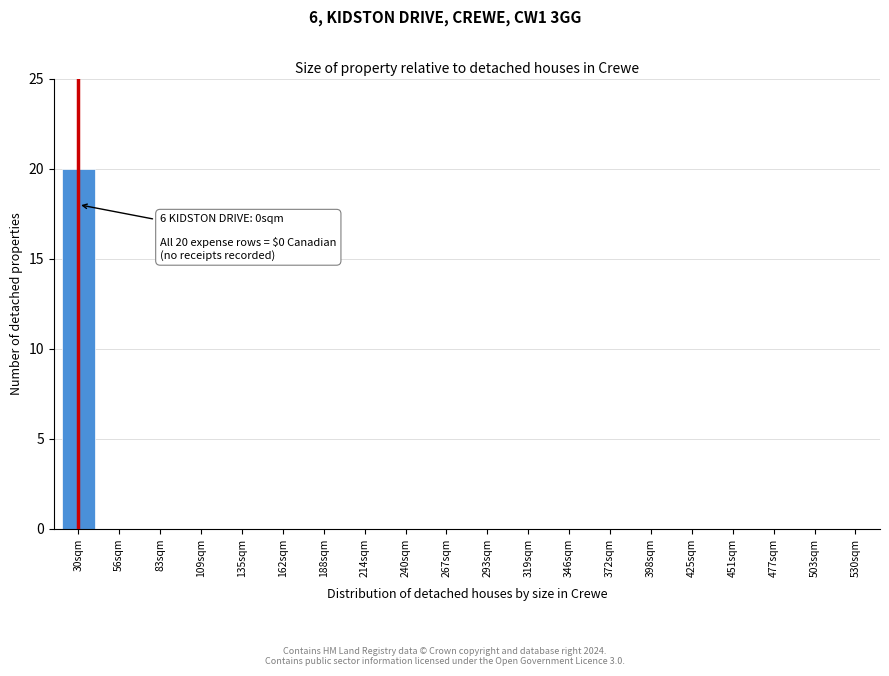

Reading left to right, transcribe all the data shown in this chart.

30sqm=20	56sqm=0	83sqm=0	109sqm=0	135sqm=0	162sqm=0	188sqm=0	214sqm=0	240sqm=0	267sqm=0	293sqm=0	319sqm=0	346sqm=0	372sqm=0	398sqm=0	425sqm=0	451sqm=0	477sqm=0	503sqm=0	530sqm=0